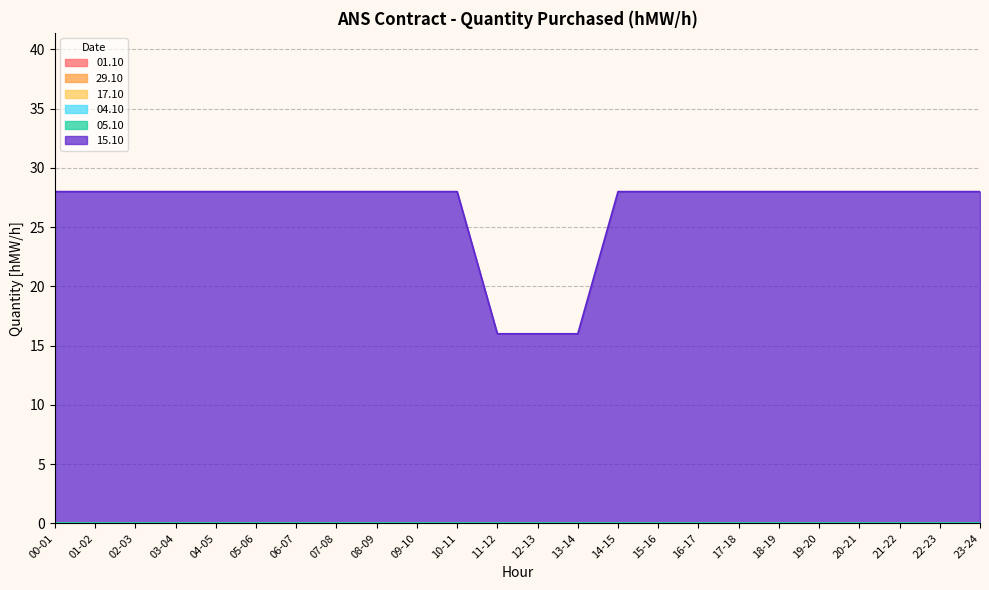

What position from the right is 11-12?

13